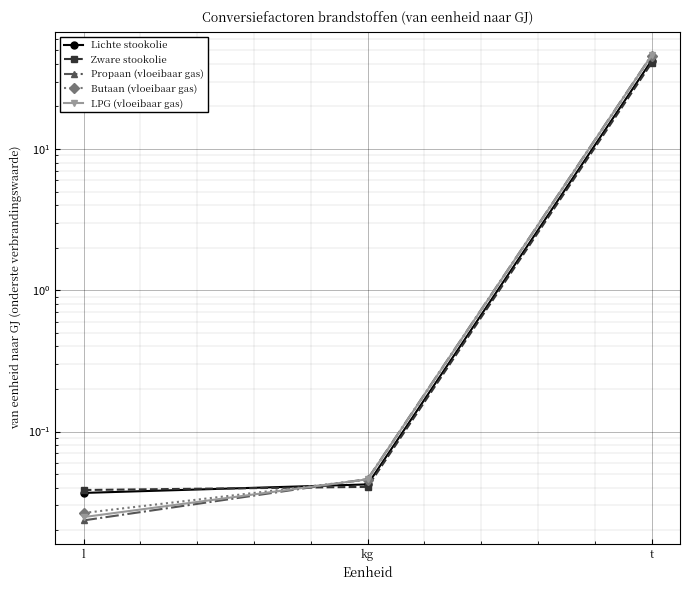

What position from the right is l?

3